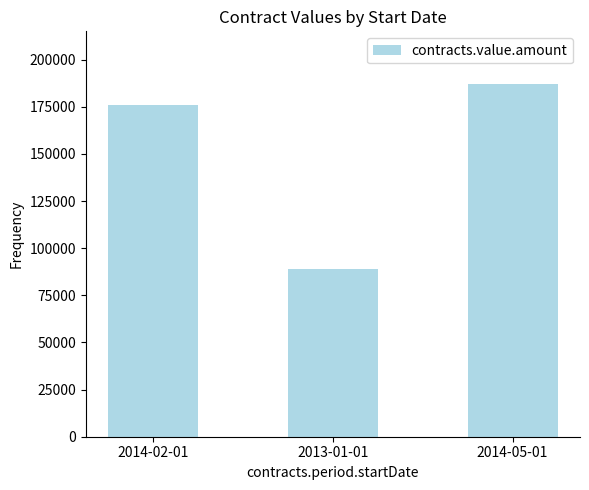

What is the minimum value shown in the chart?

88792.2